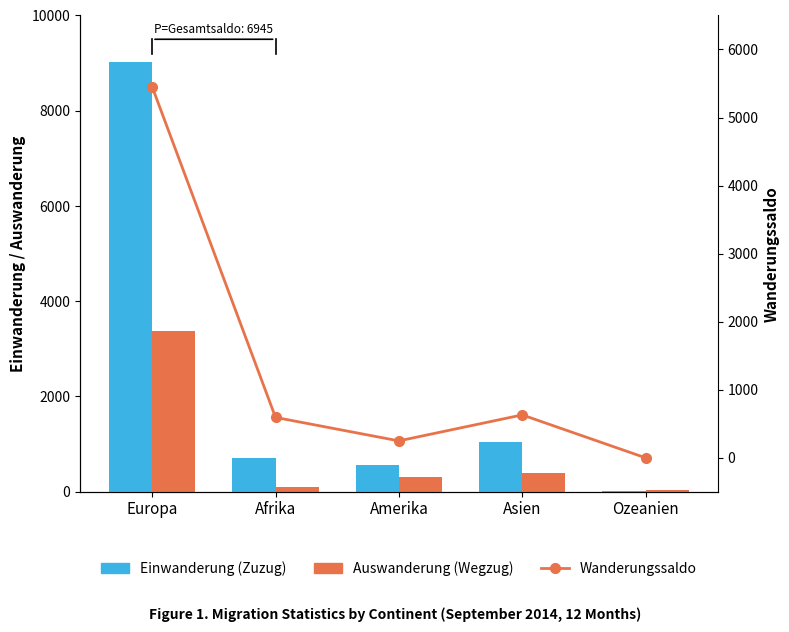

The value of Auswanderung (Wegzug) at Ozeanien is 26. True or false?

True